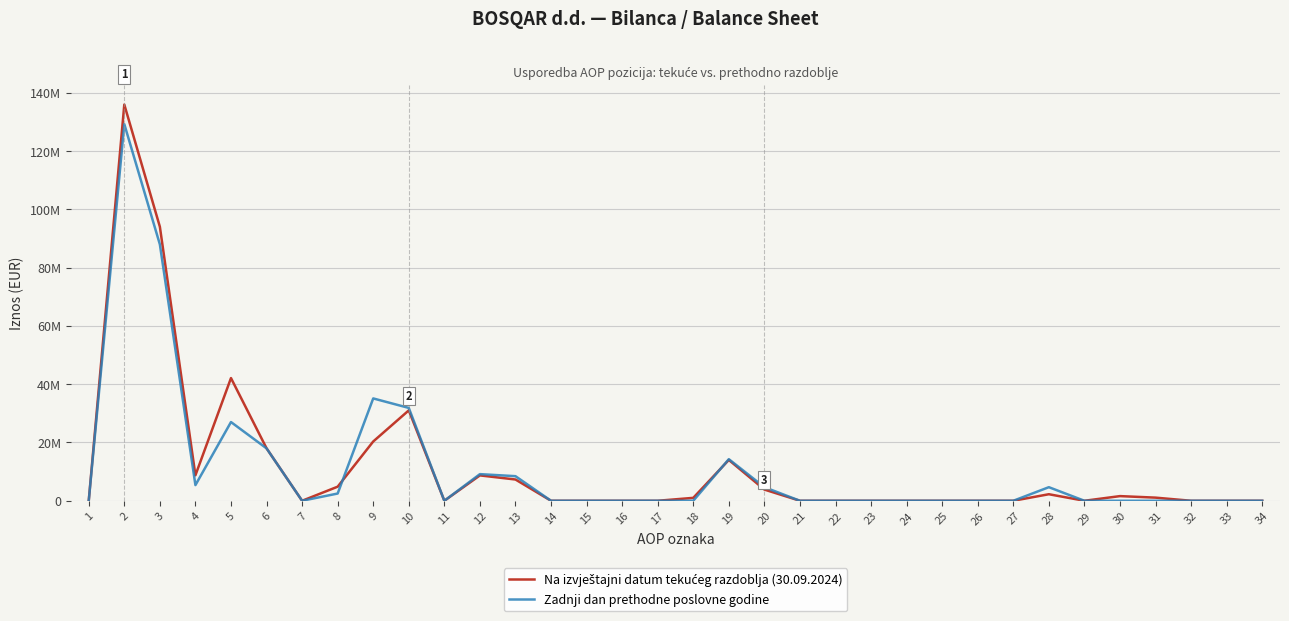

In Zadnji dan prethodne poslovne godine, how many points are lower than both neighbors (excluding endpoints)?

4